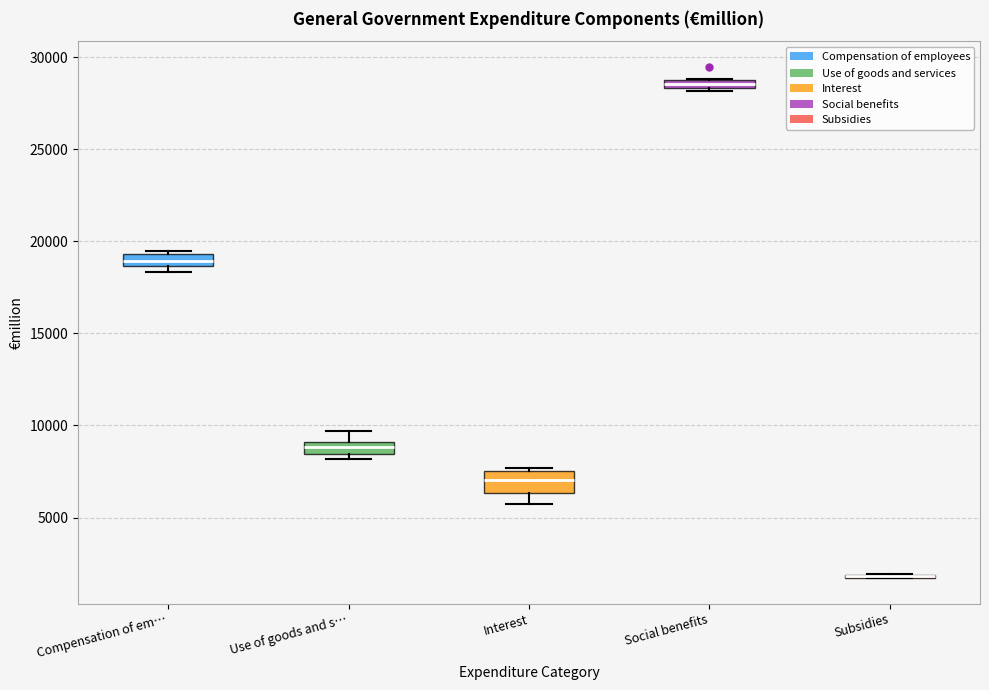

Where is the lower edge of the box for Use of goods and s… on the y-axis? The values are not printed on the chart, so give them approximately, as read against the axis.

8500